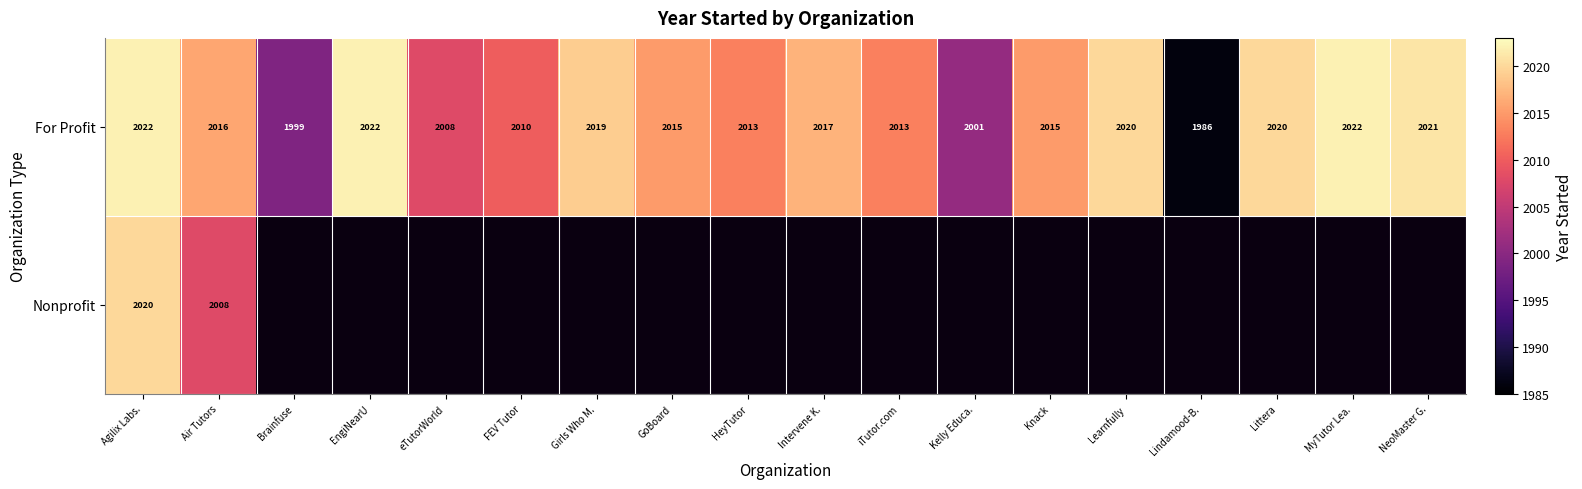

What is the difference between the maximum and minimum values in the For Profit series?

36